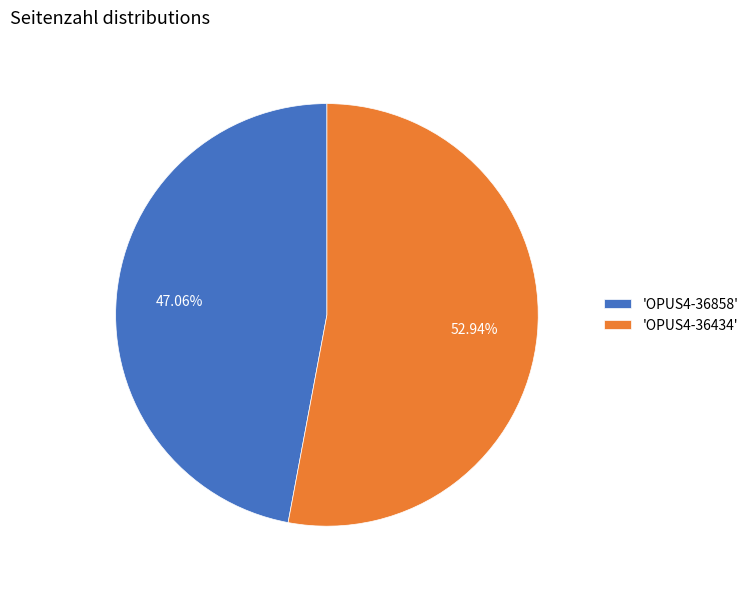

Which category has the biggest portion of the pie?

'OPUS4-36434'